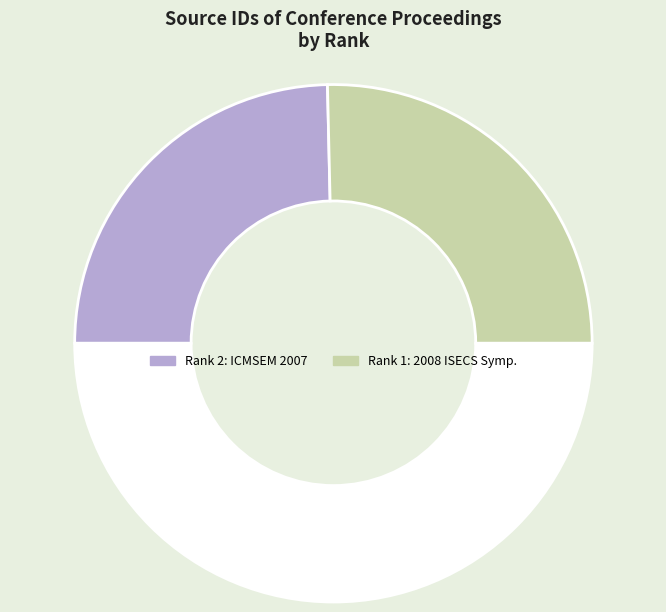

How many slices are in this pie chart?

3